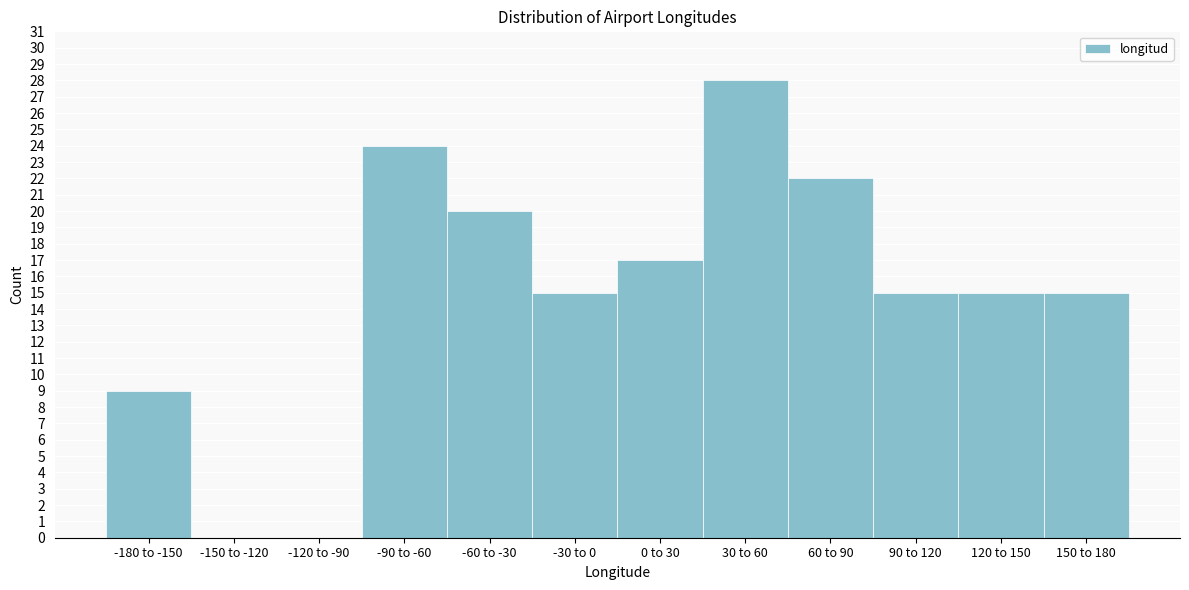

Reading left to right, extract all data points from this chart.

-180 to -150=9	-150 to -120=0	-120 to -90=0	-90 to -60=24	-60 to -30=20	-30 to 0=15	0 to 30=17	30 to 60=28	60 to 90=22	90 to 120=15	120 to 150=15	150 to 180=15